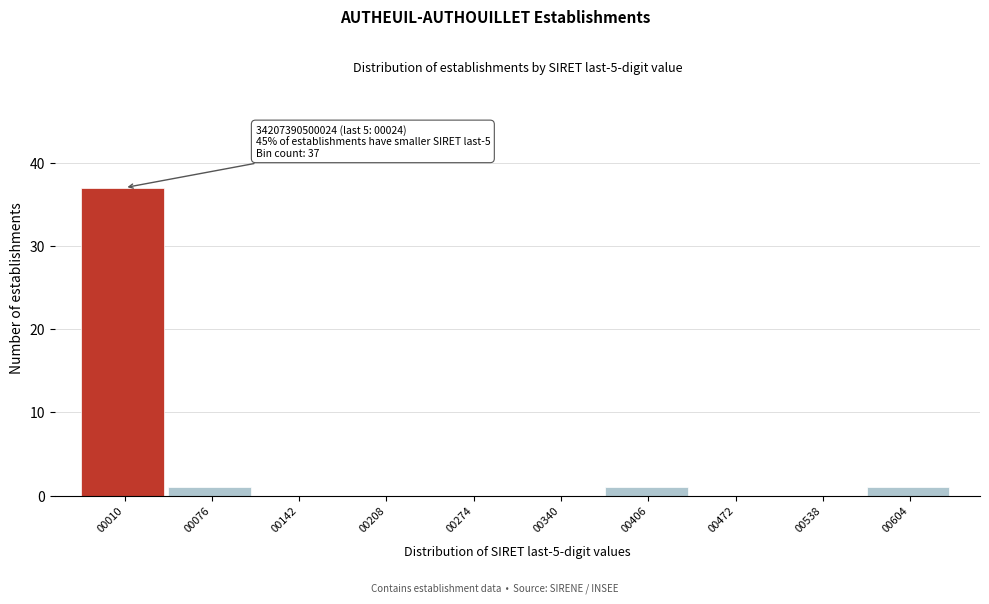

Reading left to right, transcribe all the data shown in this chart.

00010=37	00076=1	00142=0	00208=0	00274=0	00340=0	00406=1	00472=0	00538=0	00604=1